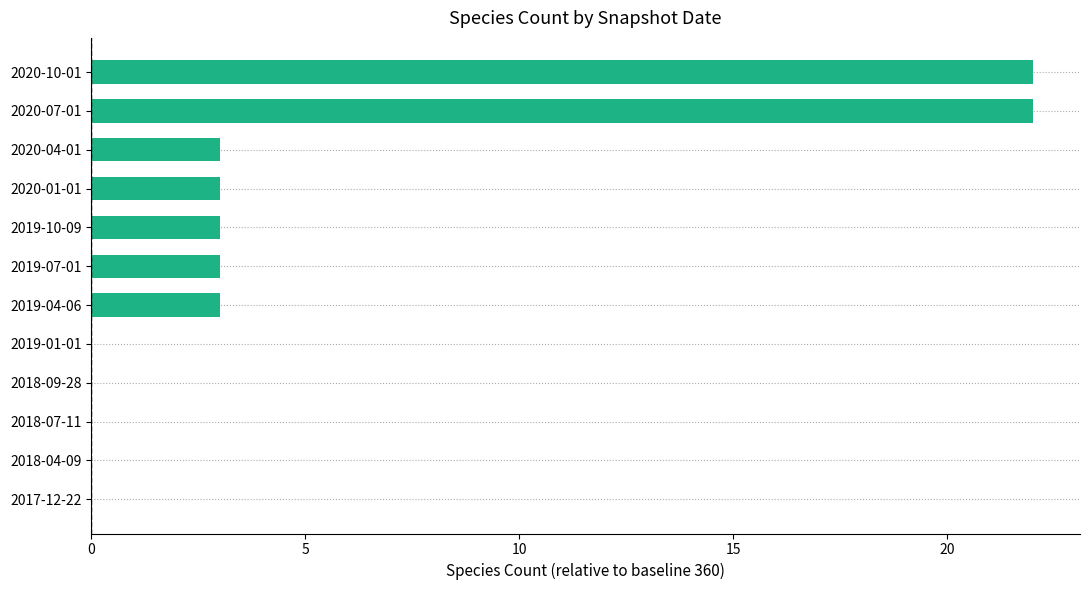

How many distinct data groups are displayed?

1